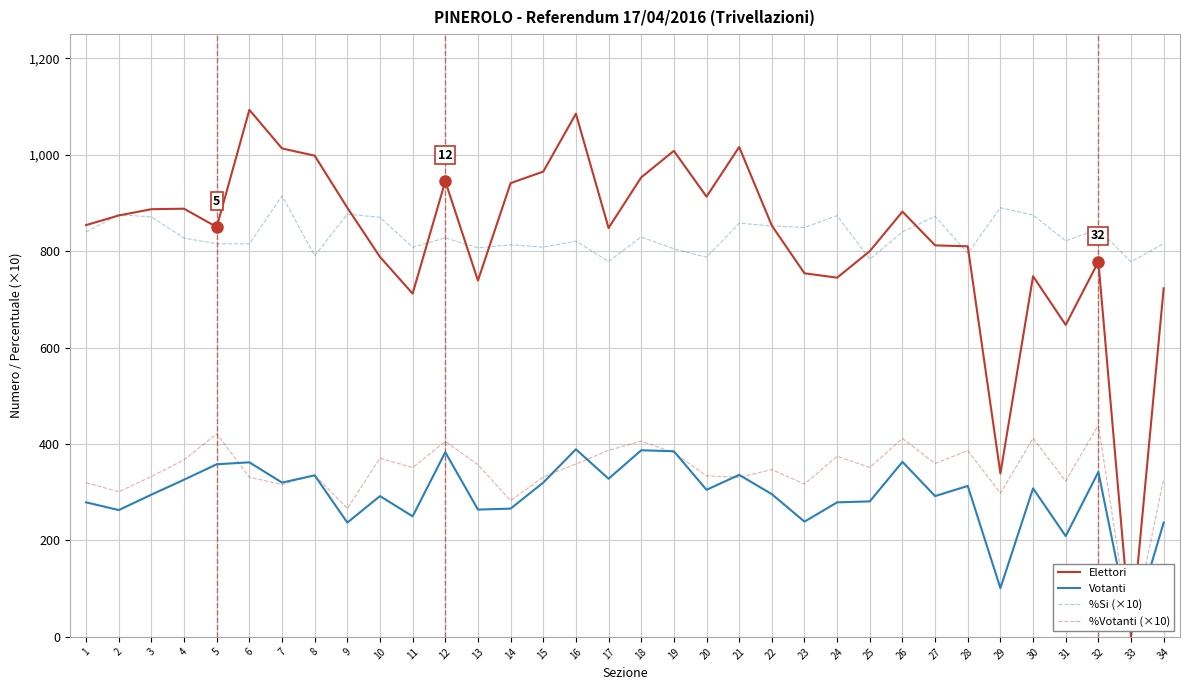

How many lines are shown in the chart?

4